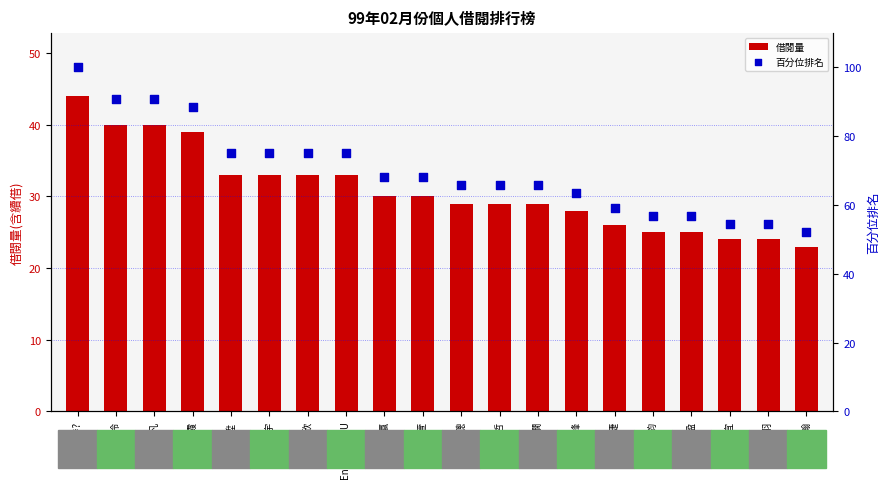

At which category is the sum across all series the highest?

陳峙?